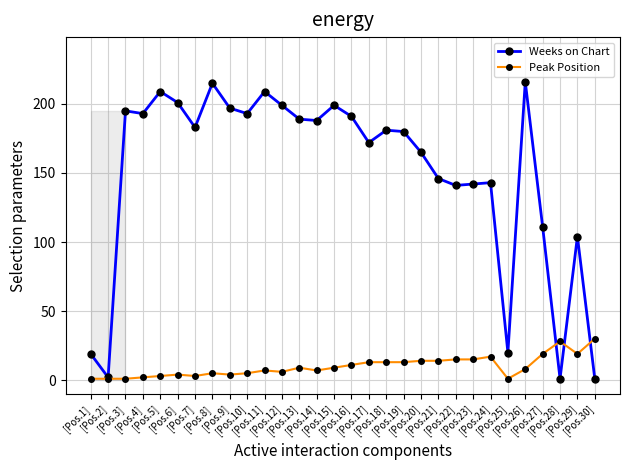

What is the difference between the maximum and minimum values in the Peak Position series?

29